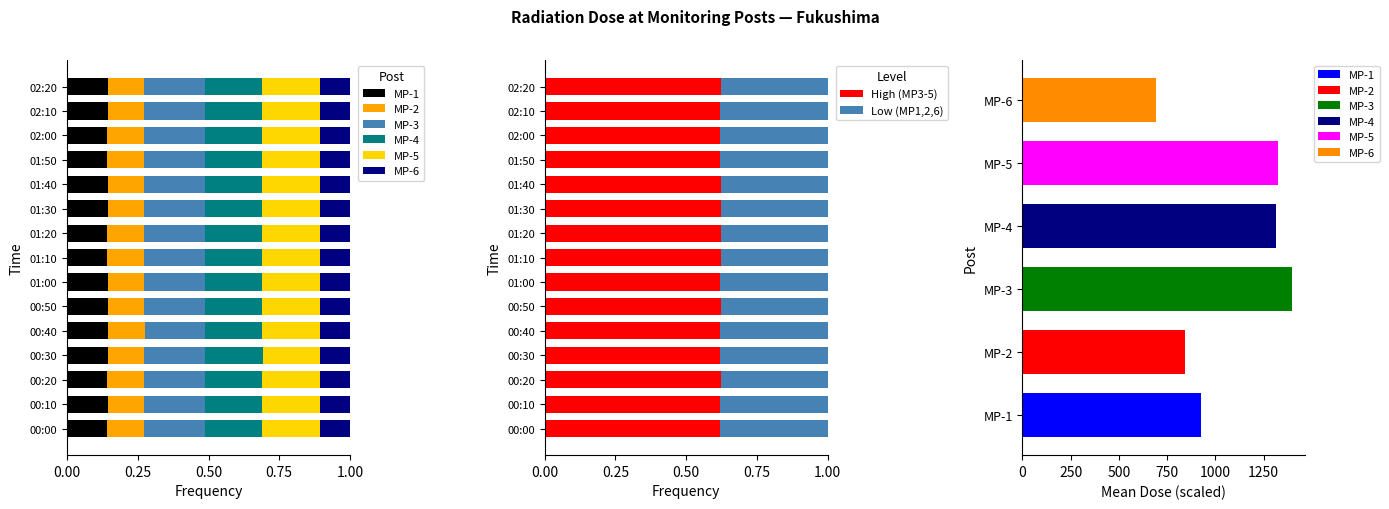

At how many categories does at least one series exceed 0?

15